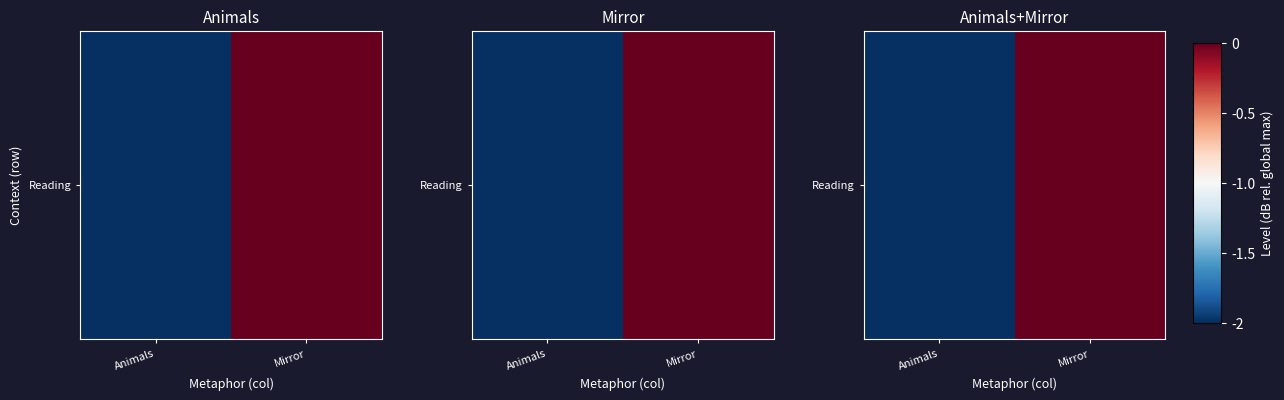

What is the sum of the values at Animals and Mirror?

-9.5